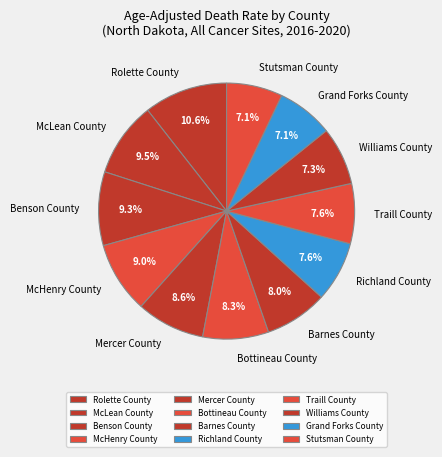

What percentage is the Mercer County slice, to the nearest percent?

9%